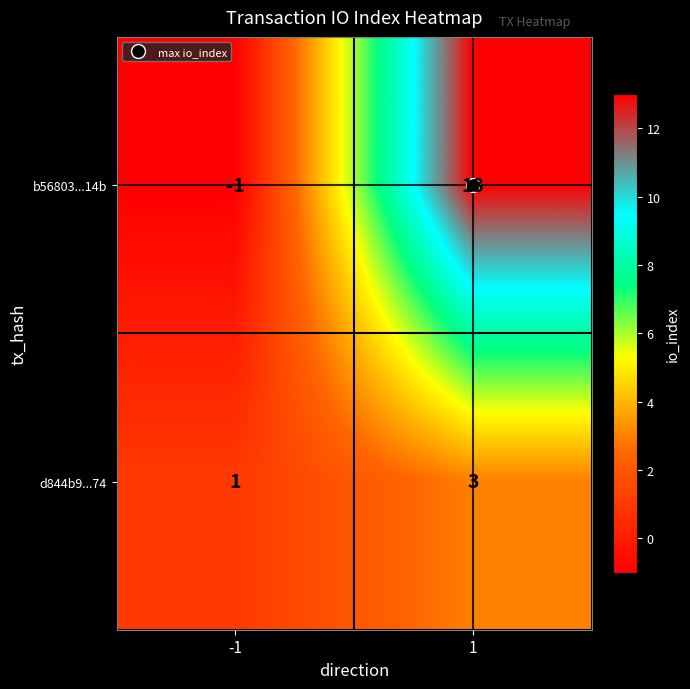

How many data points does each series have?

2